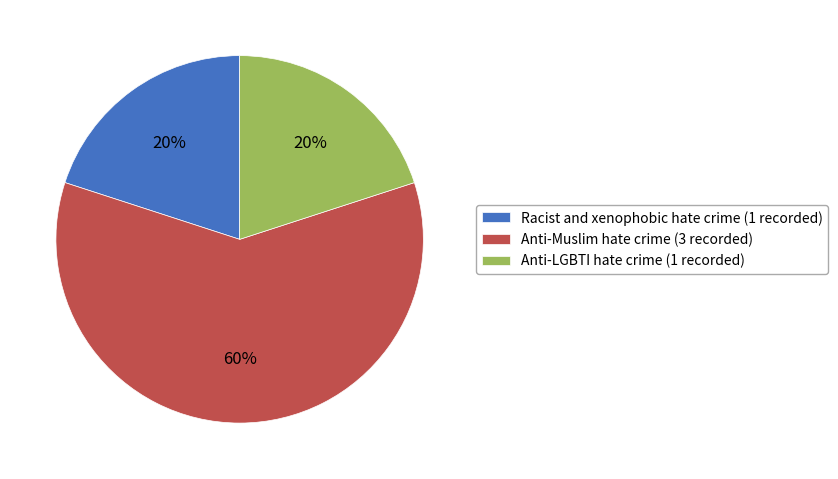

True or false: Racist and xenophobic hate crime accounts for 20% of the total.

True